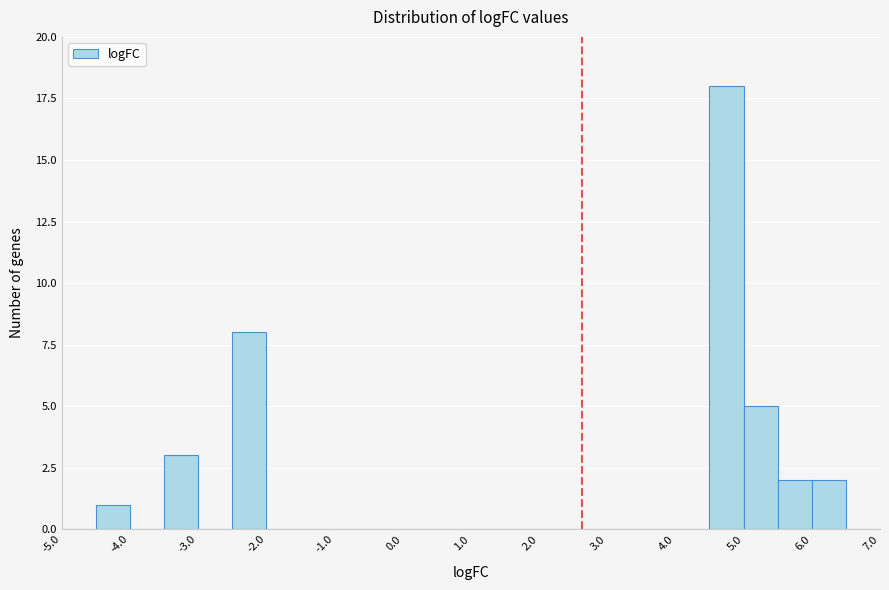

Reading left to right, transcribe this chart: for each bar, give the range it covers on the x-axis and its height. The values are not printed on the chart, so give them approximately, as read against the axis.

-5.0 to -4.5: 0
-4.5 to -4.0: 1
-4.0 to -3.5: 0
-3.5 to -3.0: 3
-3.0 to -2.5: 0
-2.5 to -2.0: 8
-2.0 to -1.5: 0
-1.5 to -1.0: 0
-1.0 to -0.5: 0
-0.5 to 0.0: 0
0.0 to 0.5: 0
0.5 to 1.0: 0
1.0 to 1.5: 0
1.5 to 2.0: 0
2.0 to 2.5: 0
2.5 to 3.0: 0
3.0 to 3.5: 0
3.5 to 4.0: 0
4.0 to 4.5: 0
4.5 to 5.0: 18
5.0 to 5.5: 5
5.5 to 6.0: 2
6.0 to 6.5: 2
6.5 to 7.0: 0